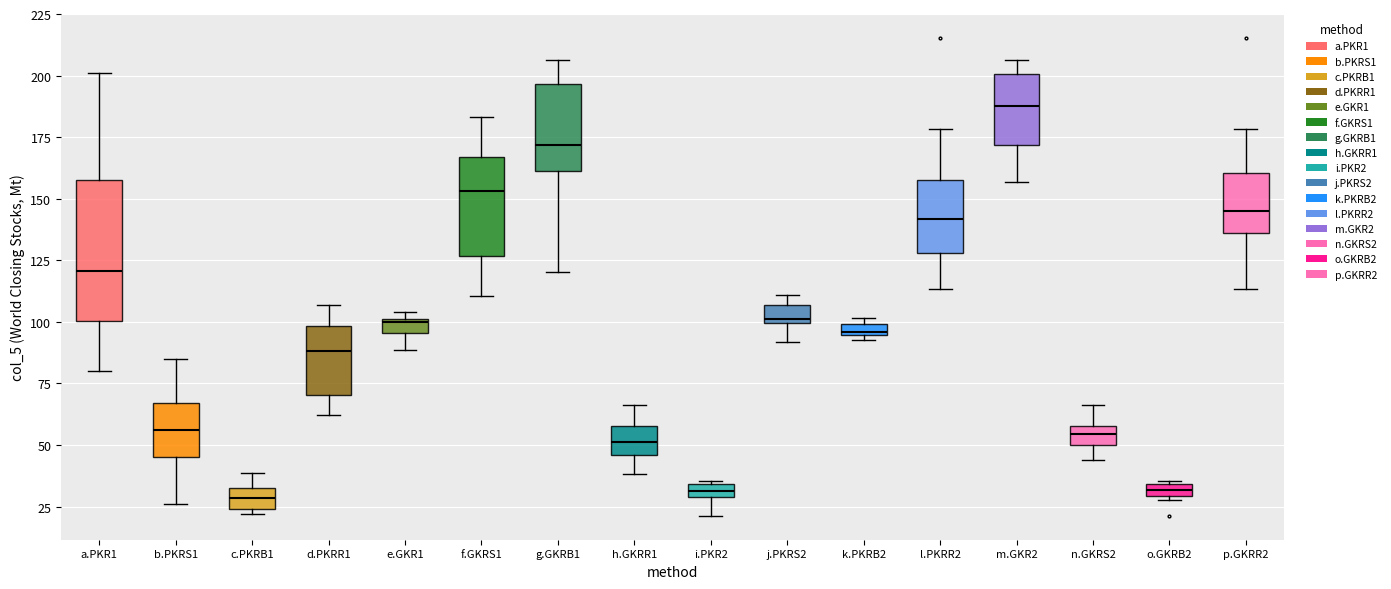

Comparing the boxes themselves (not the whiskers), which one is the tallest?

a.PKR1